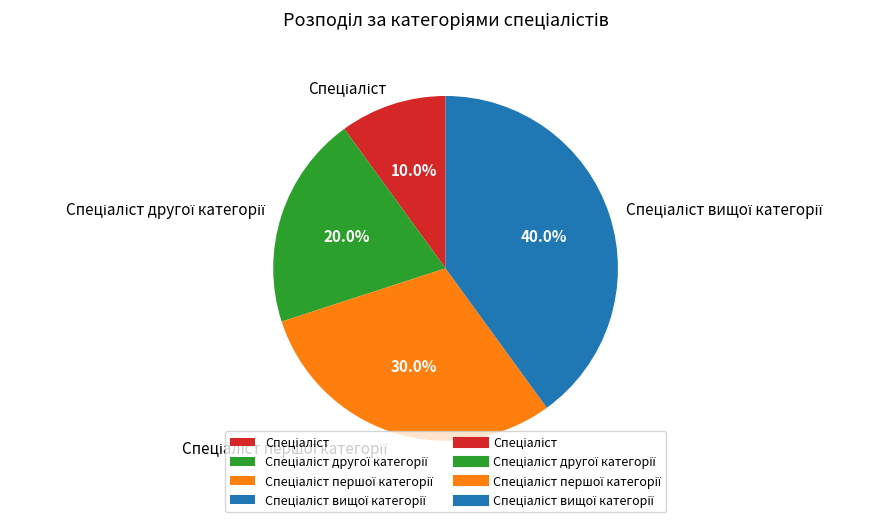

Is there a majority slice in this chart?

No